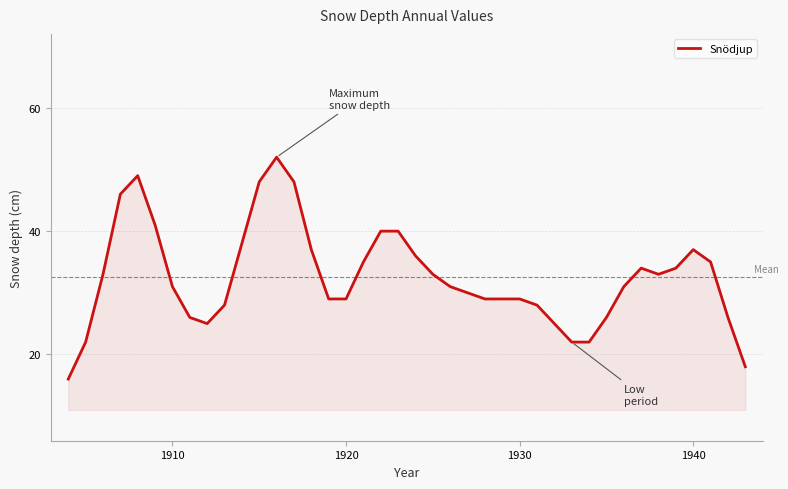

What is the minimum value shown in the chart?

16